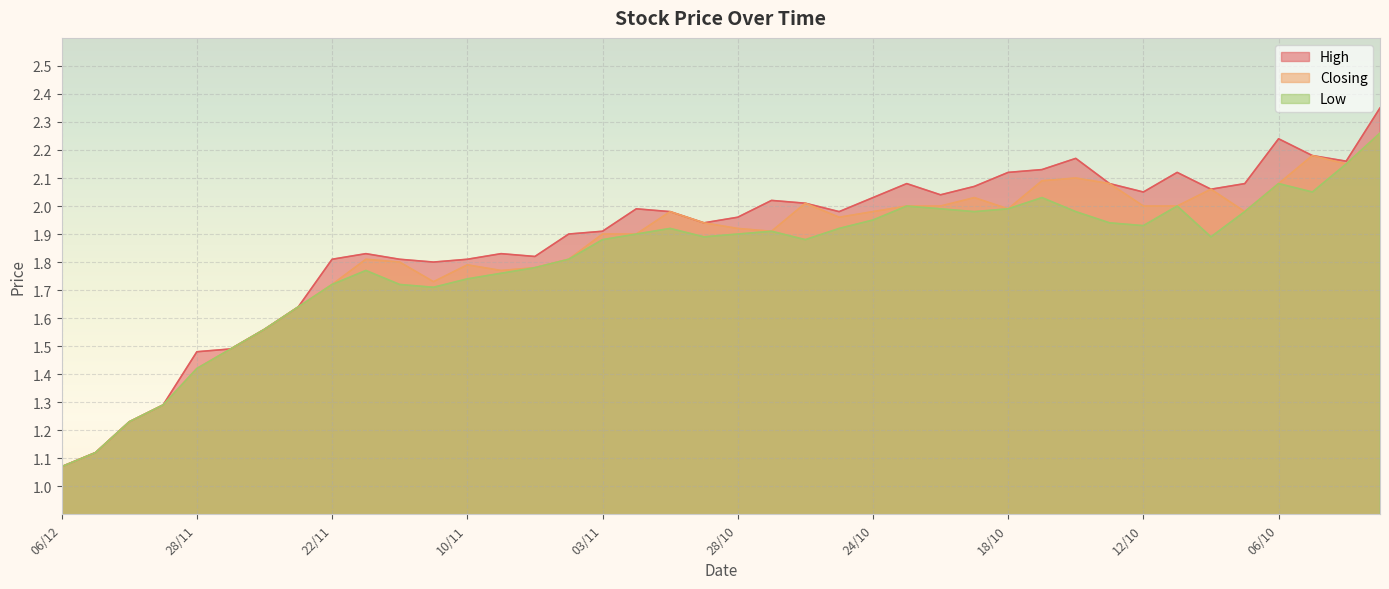

The Closing series shows 2.0 at 18/10. True or false?

True